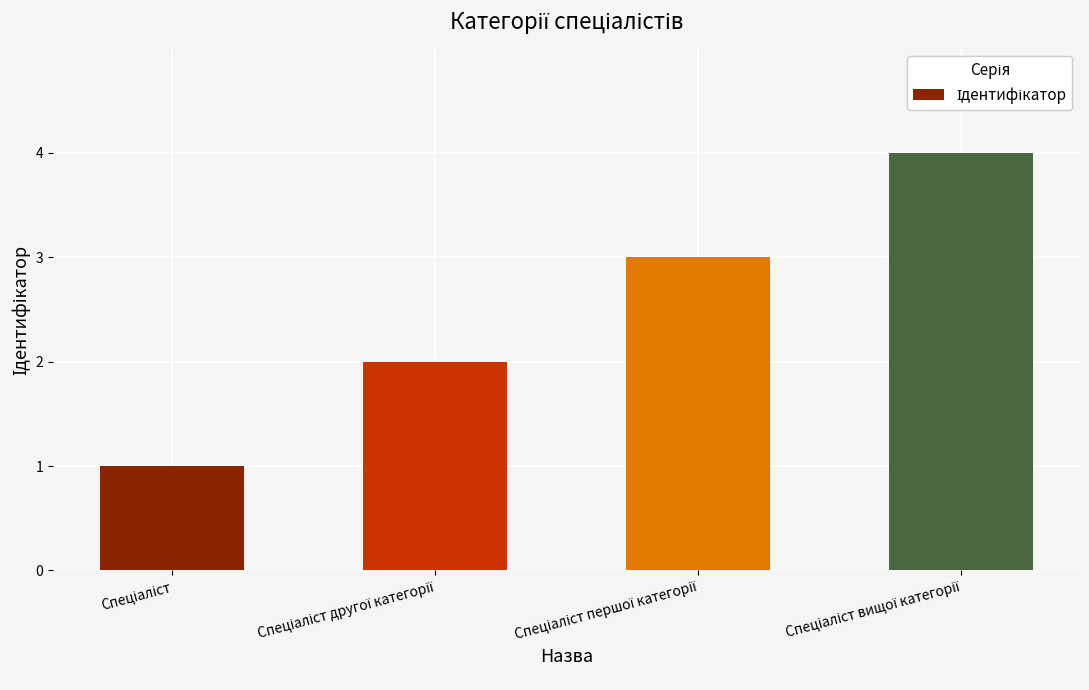

How many values are below 3?

2